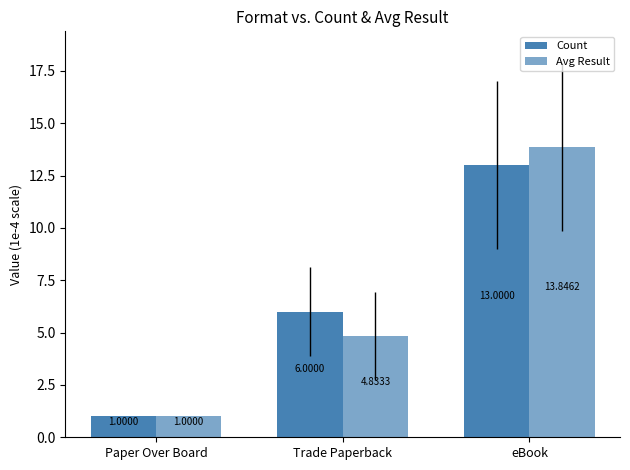

The value of Count at Paper Over Board is 1.8. True or false?

False